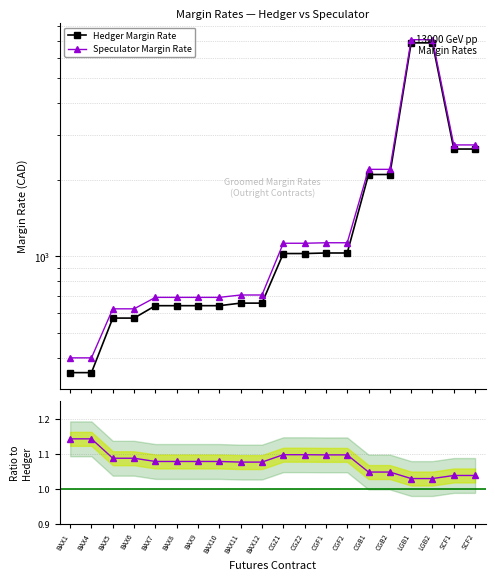

What position from the right is SCF2?

1